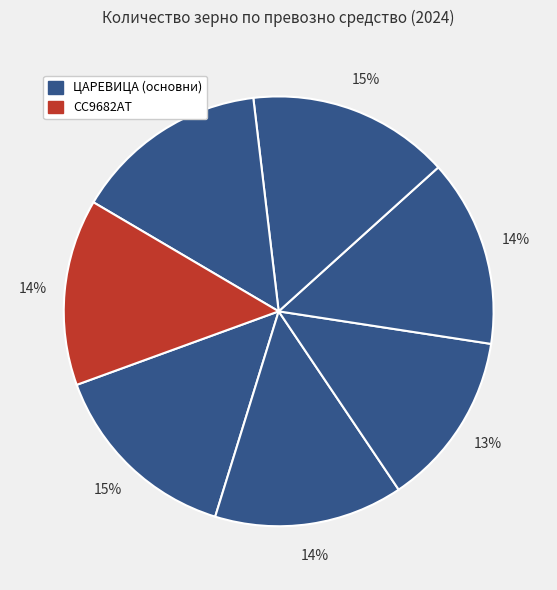

How many segments does this pie chart have?

7